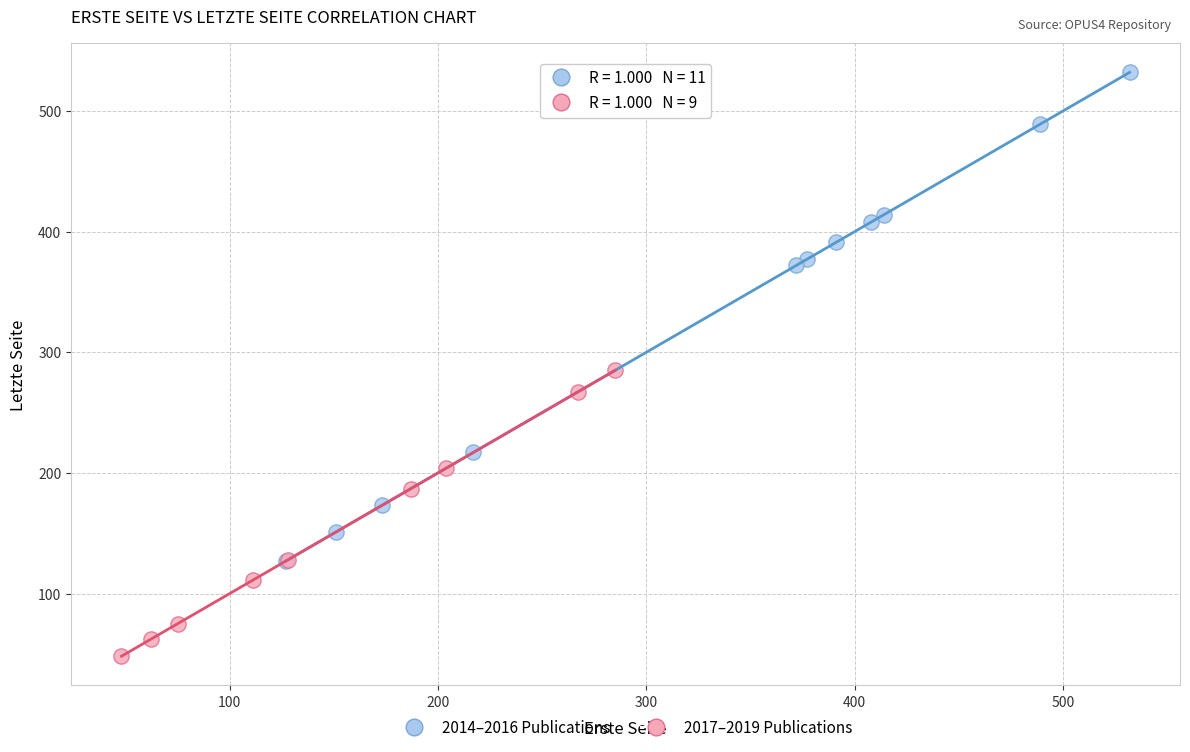

Which series contains the lowest Y value?

2017–2019 Publications